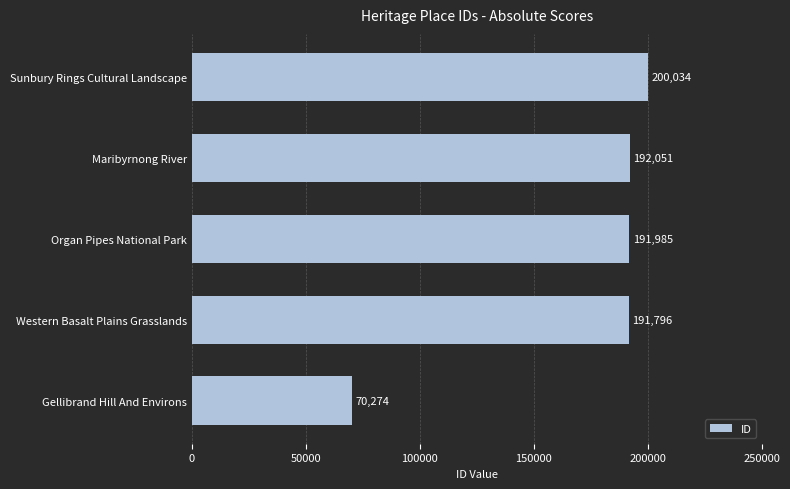

List the labels in order of value, largest first.

Sunbury Rings Cultural Landscape, Maribyrnong River, Organ Pipes National Park, Western Basalt Plains Grasslands, Gellibrand Hill And Environs